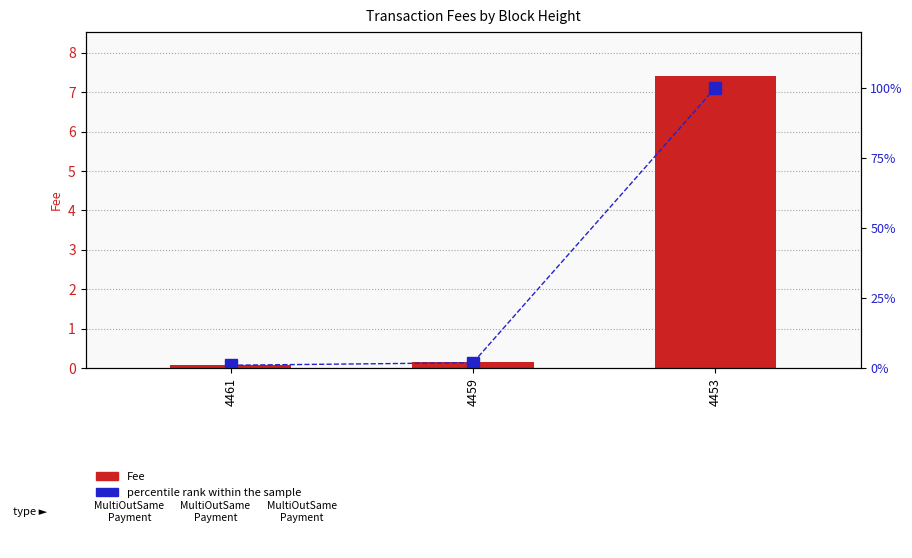

Is the value of percentile rank within the sample at 4453 greater than the value of Fee at 4459?

Yes